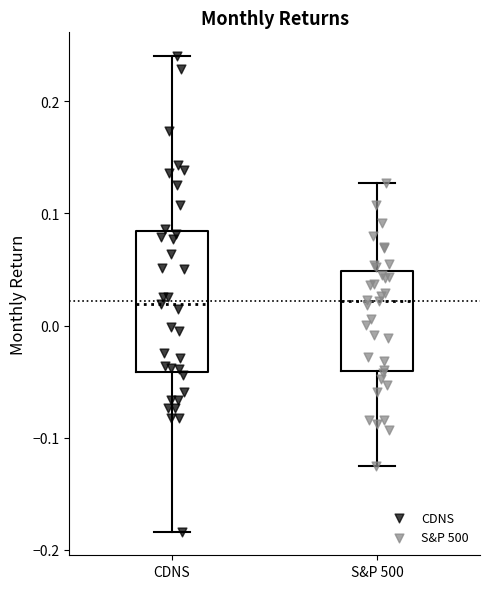

Reading left to right, read every box against the y-axis: the position of its median line, the range the box covers, and the ends of its whiskers. The values are not printed on the chart, so give them approximately, as read against the axis.

CDNS: median 0.02, box -0.04 to 0.08, whiskers -0.18 to 0.24
S&P 500: median 0.02, box -0.04 to 0.05, whiskers -0.13 to 0.13